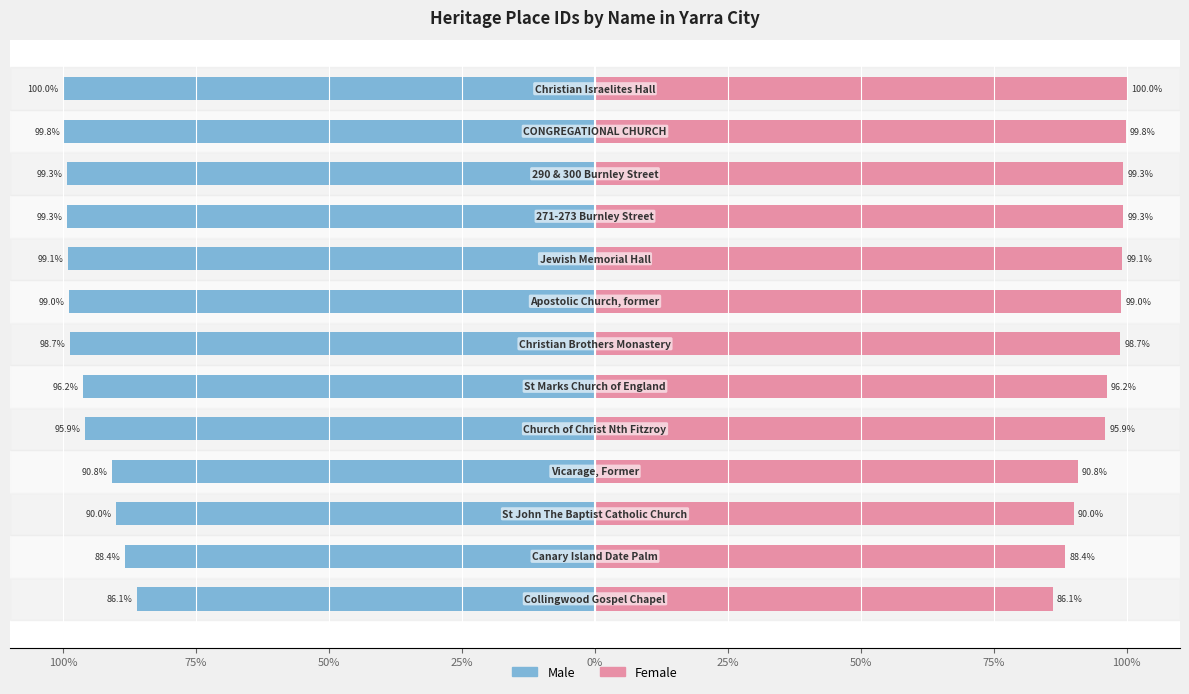

What is the minimum value for Female?

86.1